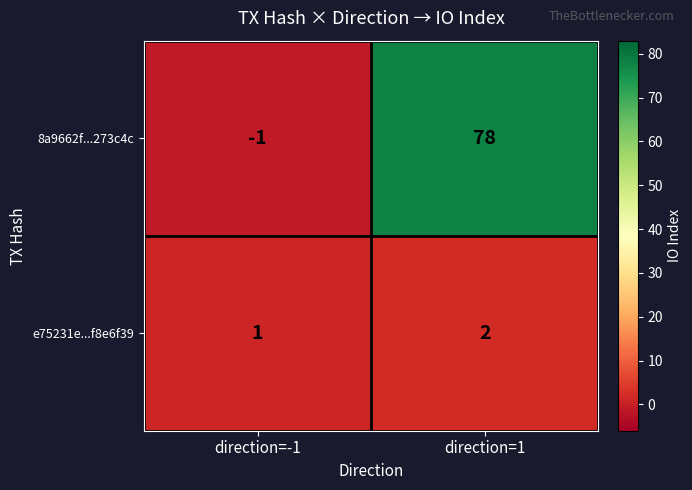

Which series has the largest total across all categories?

8a9662f...273c4c